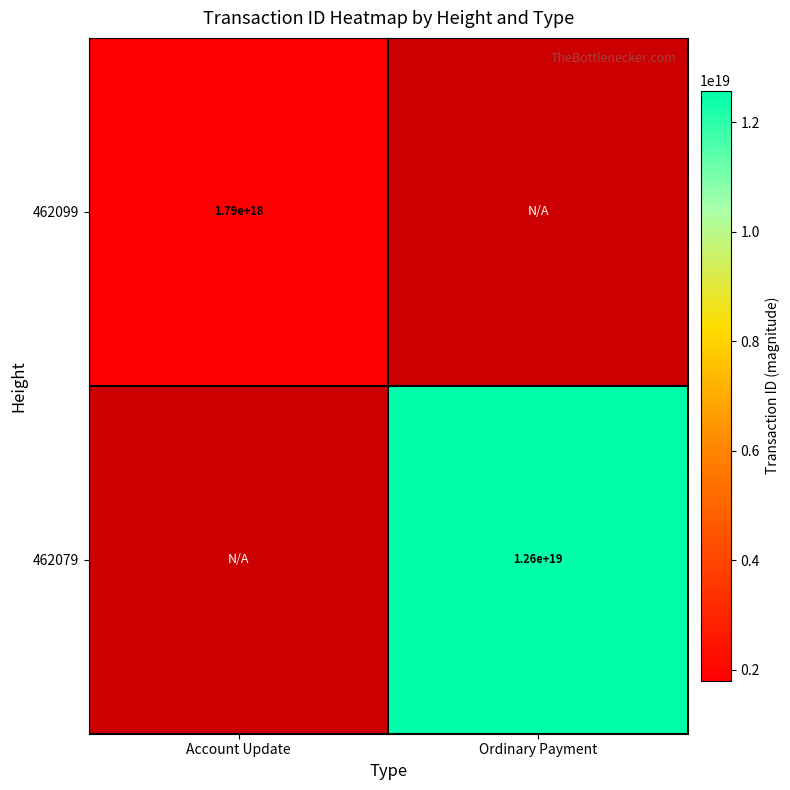

The 462079 series shows 16437633844109715456.0 at Ordinary Payment. True or false?

False